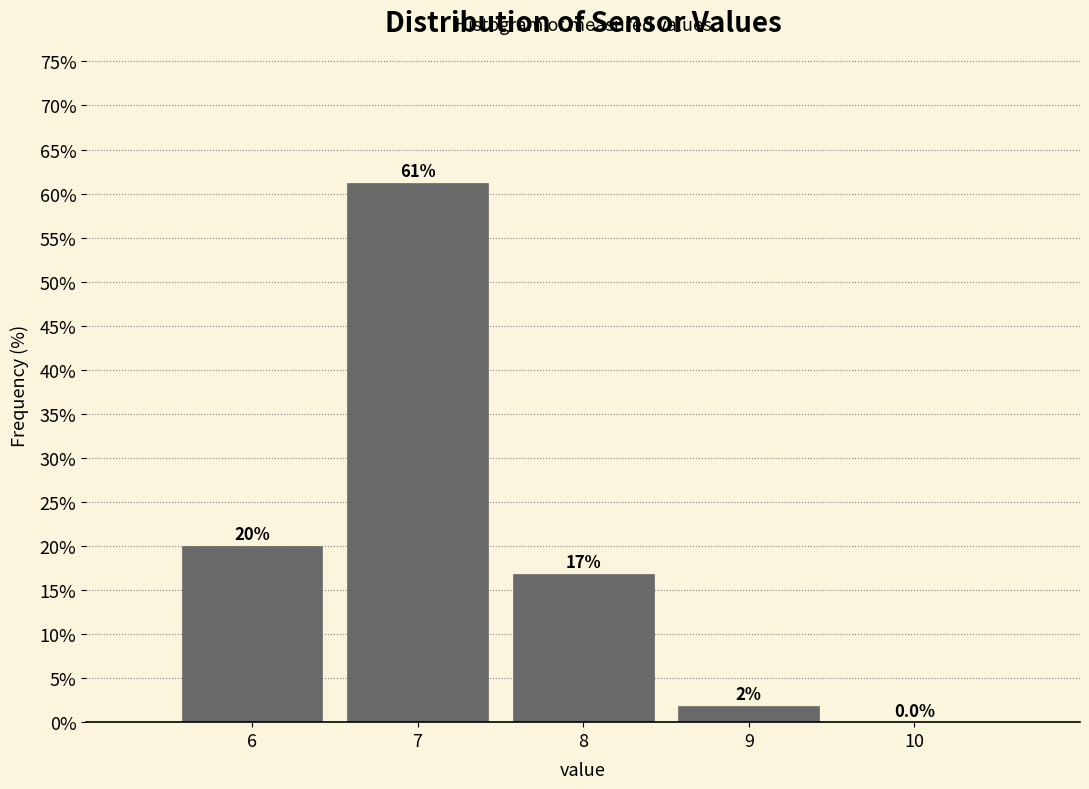

True or false: the data shows 0.0 at 10.

True